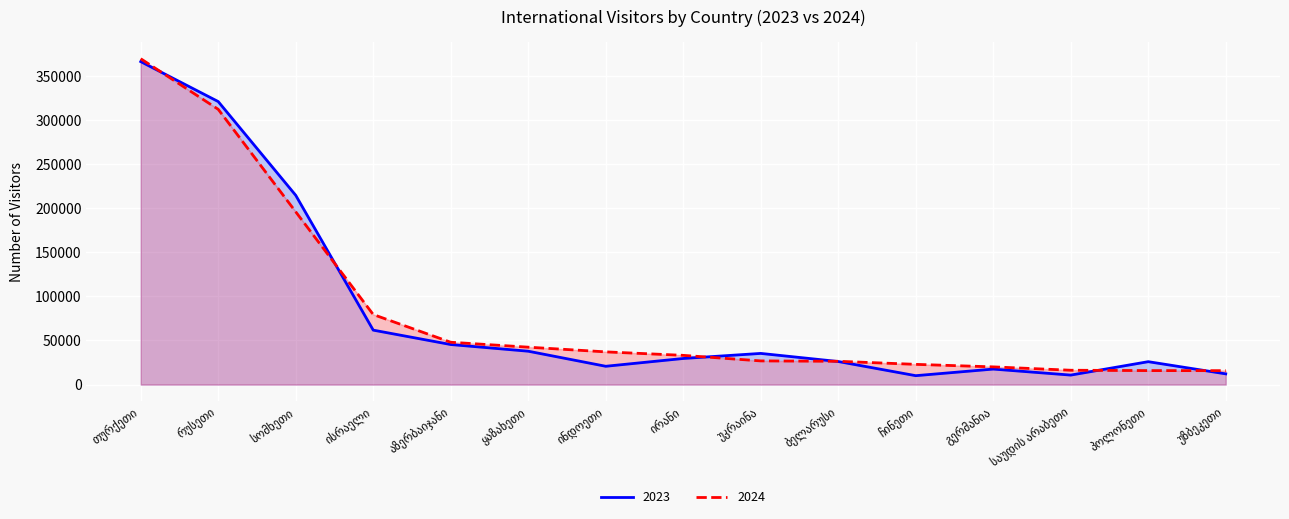

What is the spread (max minus min) of values at პოლონეთი?

10100